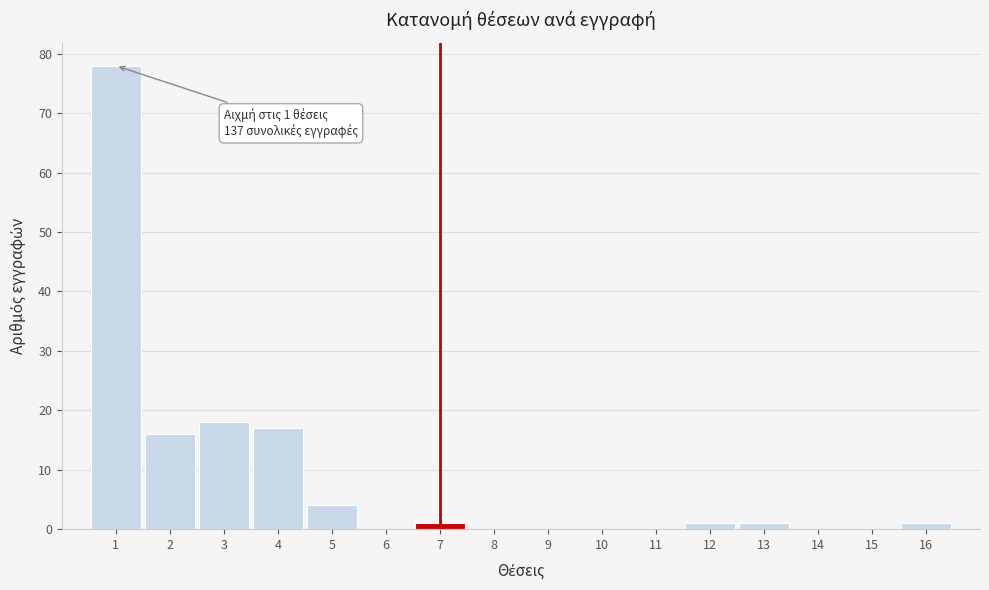

Which range on the x-axis has the tallest bar?

0.5 to 1.5